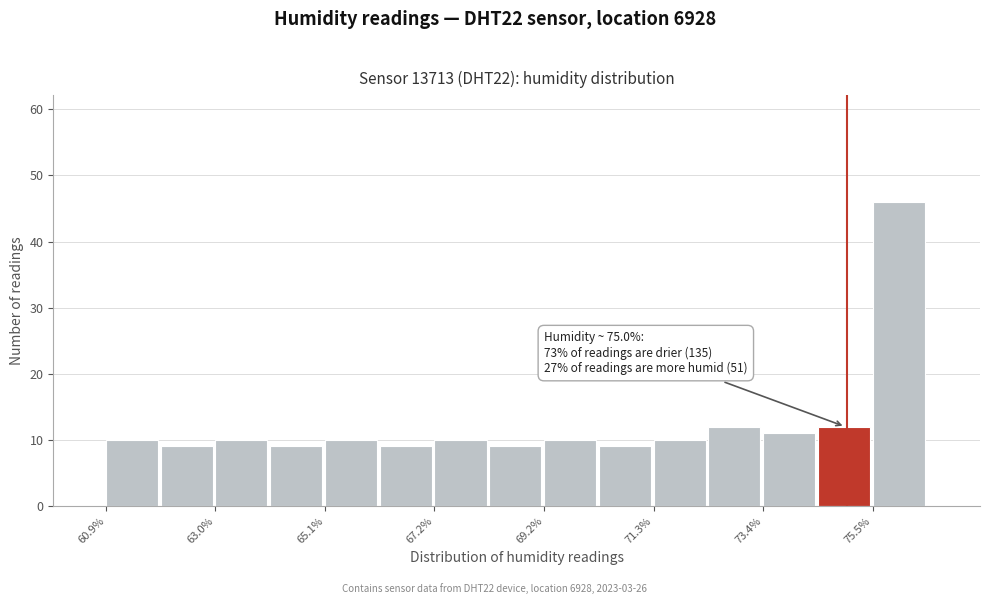

Around what value on the x-axis is the tallest bar? Give the approximate position of its centre, as read against the axis.

76.0